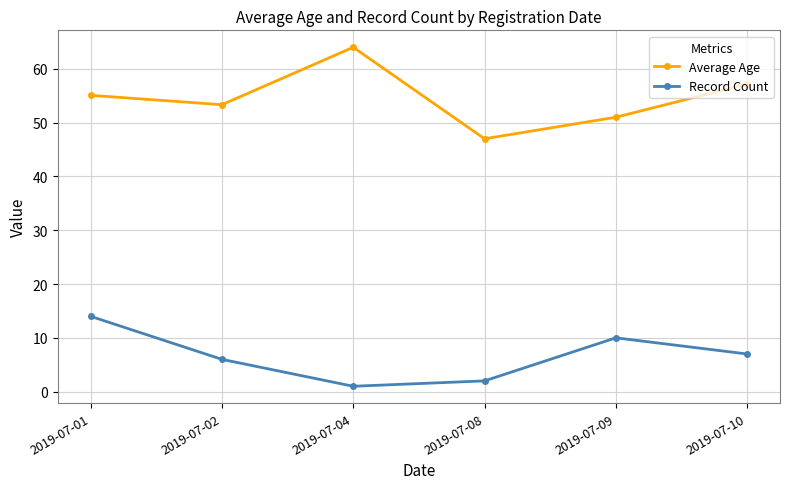

What is the total value across all series at 2019-07-09?

61.0